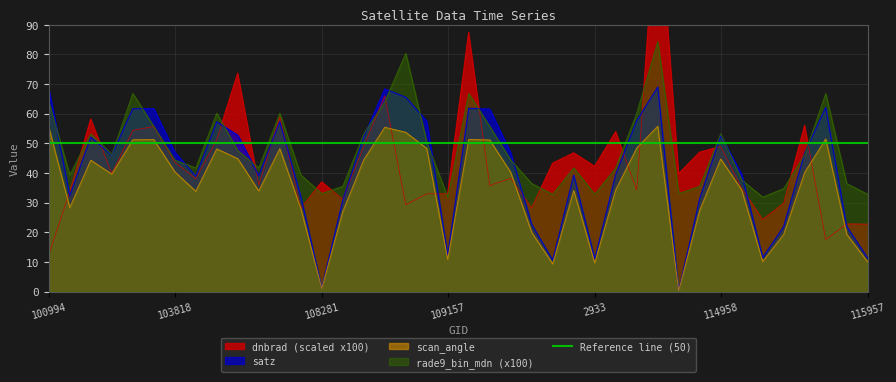

What is the maximum value for scan_angle?

55.8